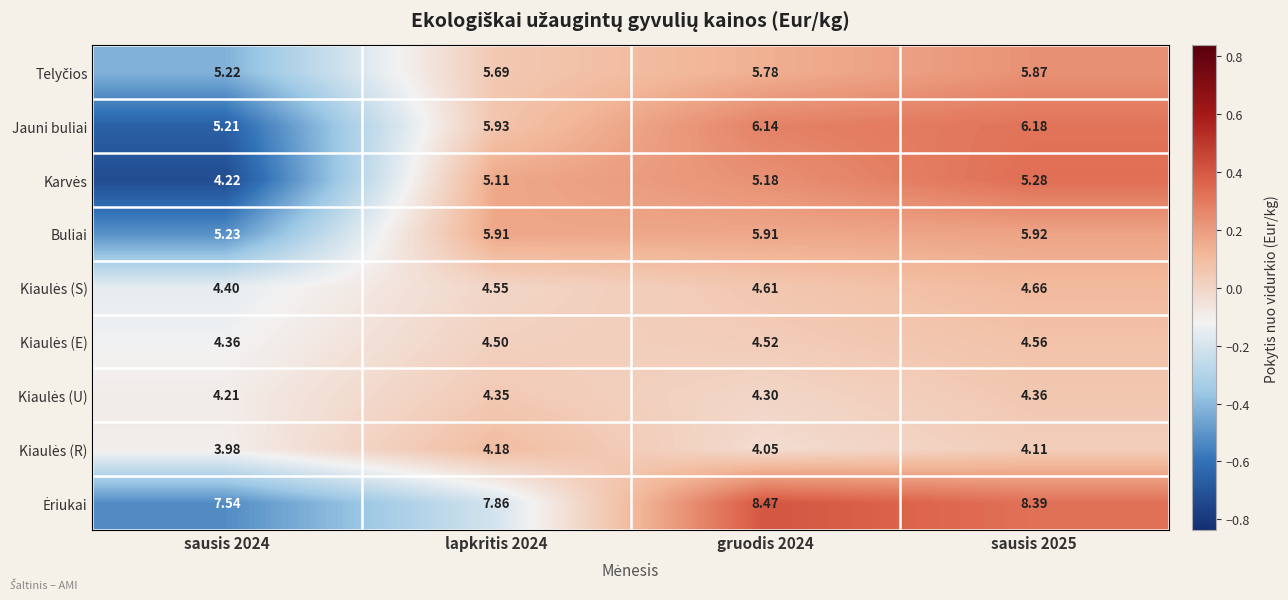

Which has a higher value, sausis 2025 or gruodis 2024?

sausis 2025